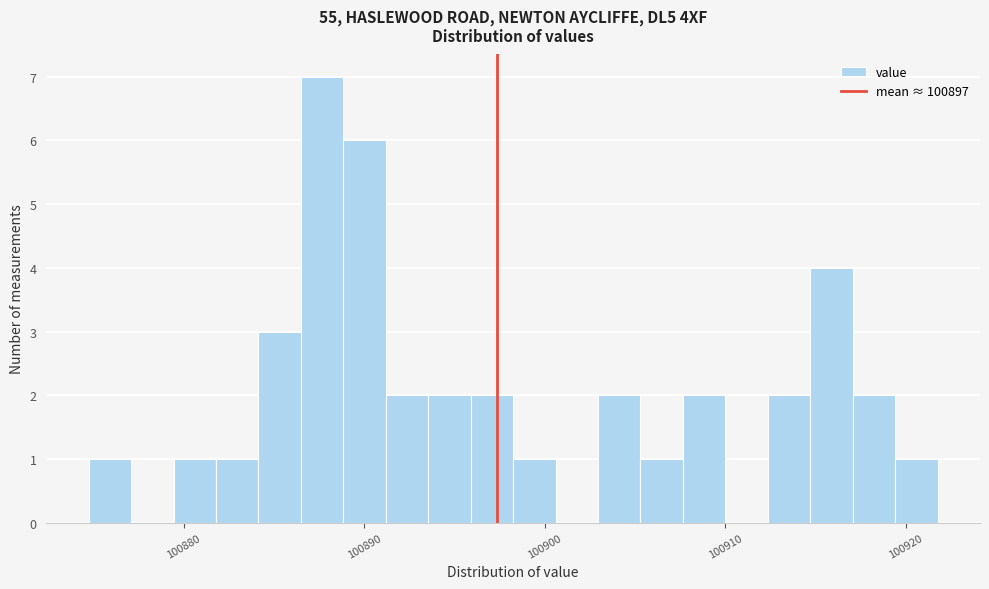

Read against the x-axis, roughly where is the centre of the tallest bar?

100888